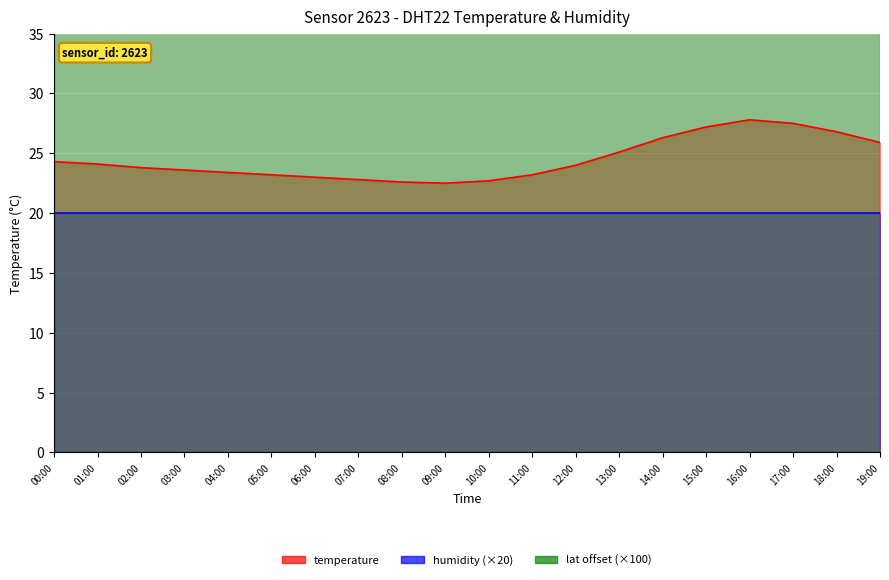

What is the total value across all series at 10:00?

72.4